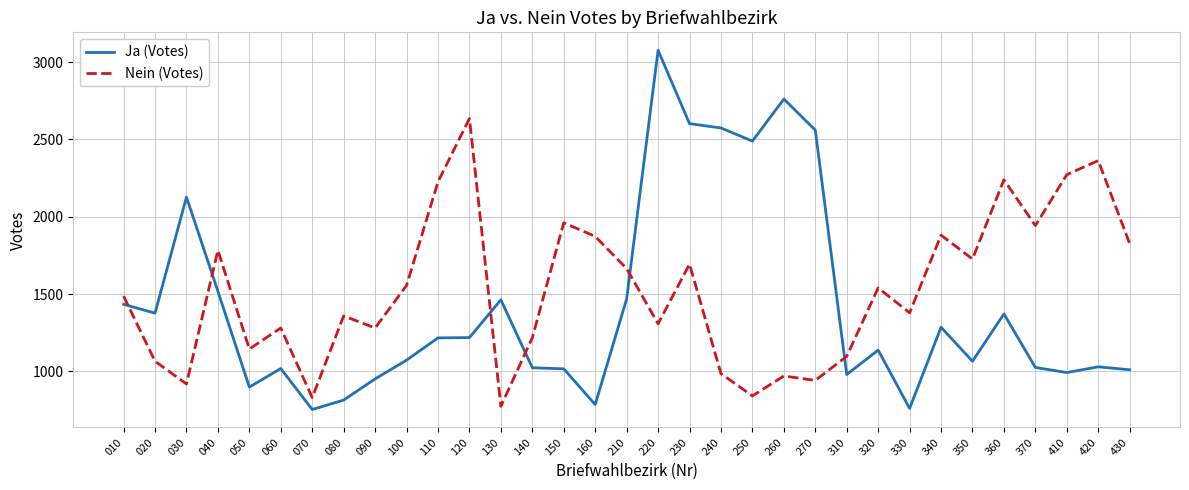

What is the total value across all series at 080?

2174